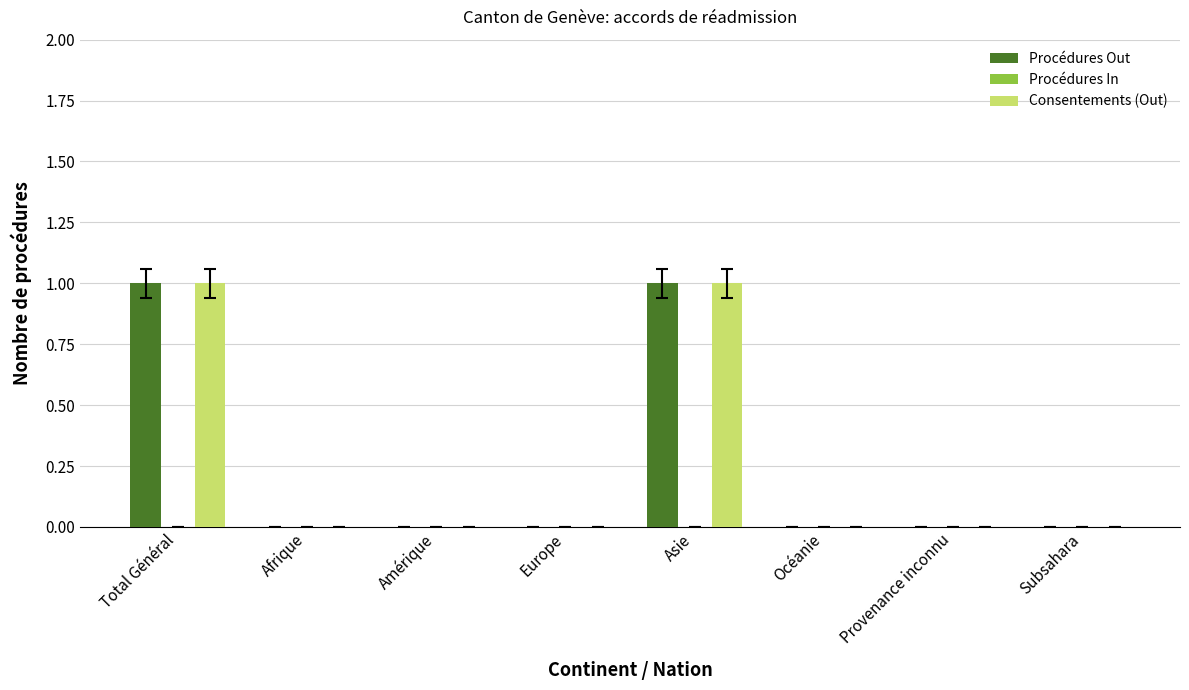

The Procédures Out series shows 1 at Total Général. True or false?

True